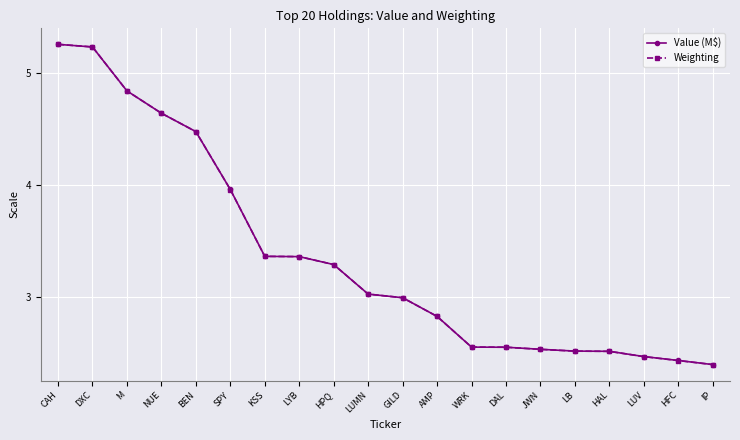

What is the minimum value shown in the chart?

2.4